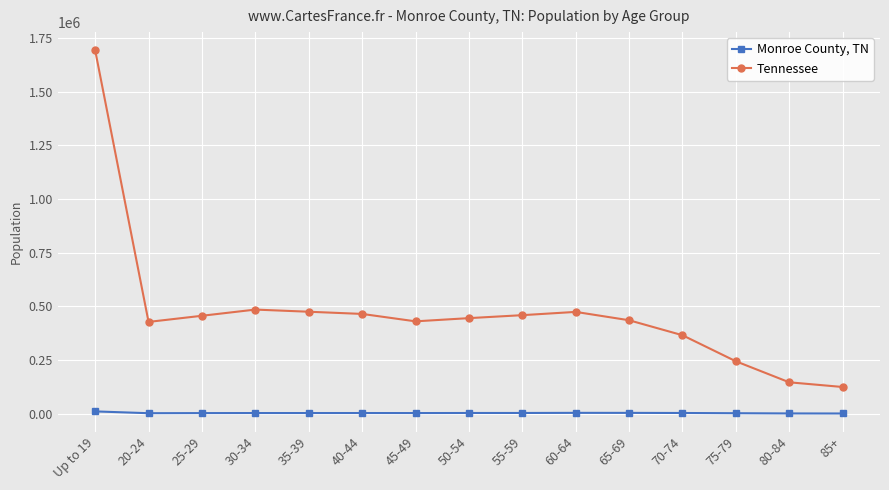

Which series has the widest spread of values?

Tennessee